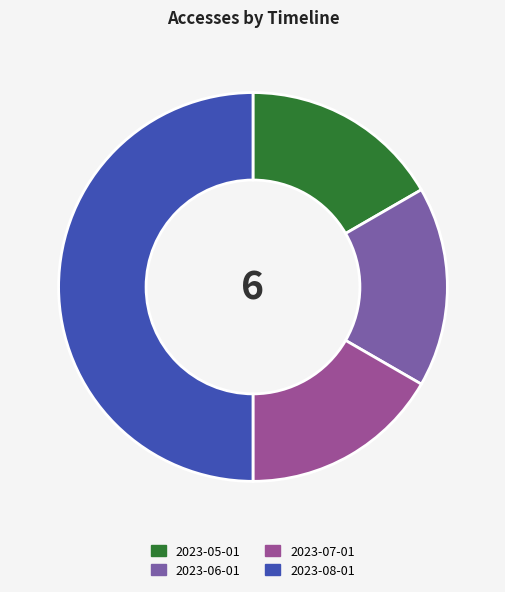

Is it true that 2023-07-01 is 17% of the pie?

True